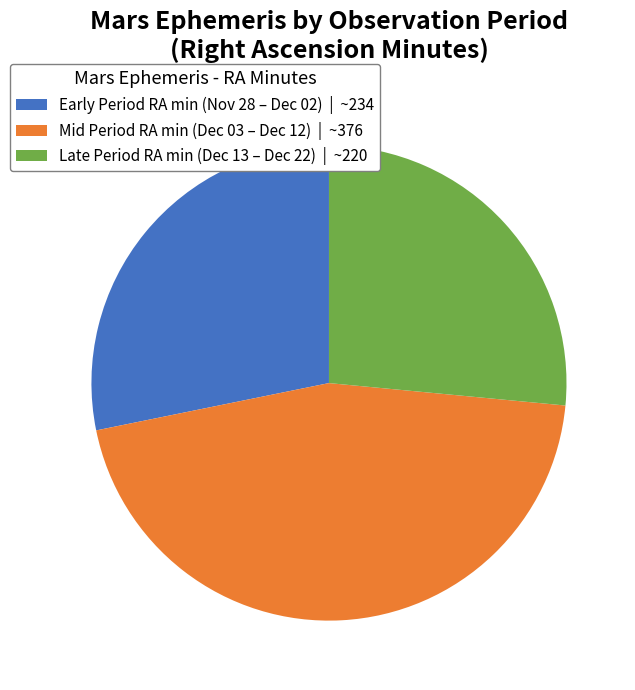

Between Late Period RA min (Dec 13 – Dec 22) | ~220 and Mid Period RA min (Dec 03 – Dec 12) | ~376, which is larger?

Mid Period RA min (Dec 03 – Dec 12) | ~376